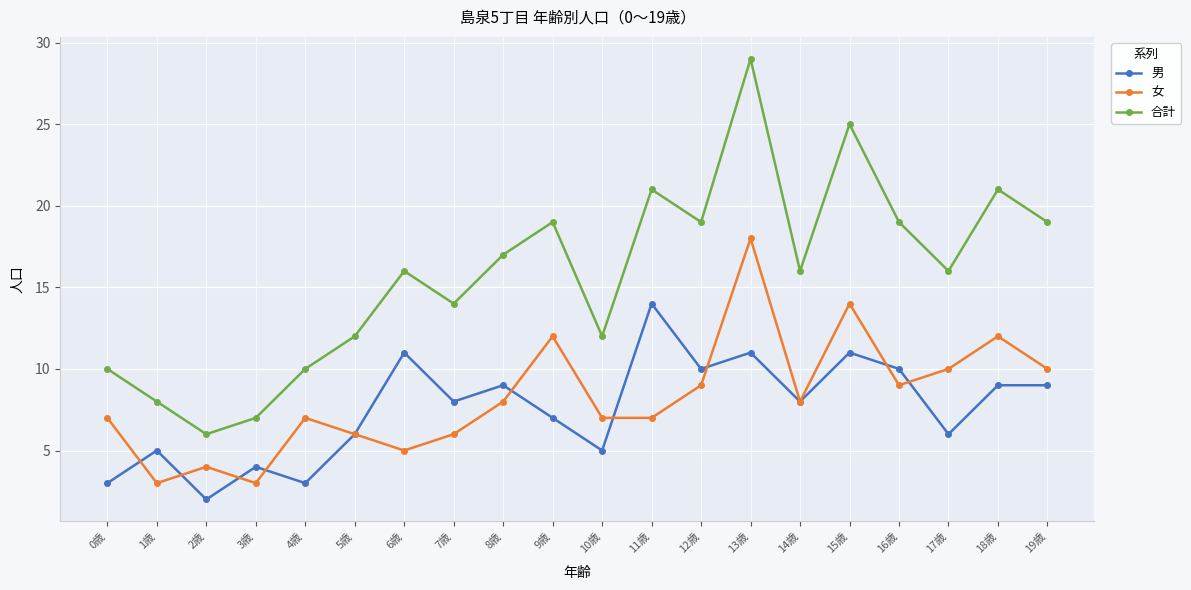

Does the chart display data point markers on the line(s)?

Yes